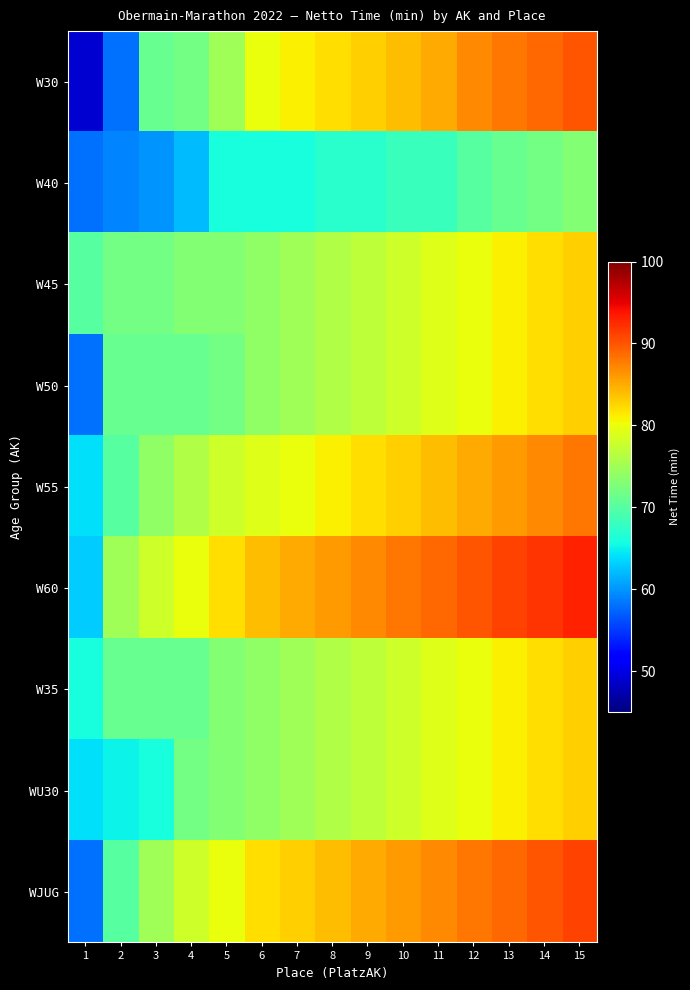

Reading left to right, list all the values displayed in this chart.

W30: 1=49	2=58	3=71	4=72	5=75	6=80	7=81	8=82	9=83	10=84	11=85	12=87	13=88	14=89	15=90
W40: 1=58	2=59	3=60	4=62	5=66	6=66	7=66	8=67	9=67	10=68	11=68	12=70	13=71	14=72	15=73
W45: 1=70	2=72	3=72	4=73	5=73	6=74	7=75	8=76	9=77	10=78	11=79	12=80	13=81	14=82	15=83
W50: 1=58	2=71	3=71	4=71	5=72	6=74	7=75	8=76	9=77	10=78	11=79	12=80	13=81	14=82	15=83
W55: 1=64	2=70	3=74	4=76	5=78	6=79	7=80	8=81	9=82	10=83	11=84	12=85	13=86	14=87	15=88
W60: 1=63	2=75	3=78	4=80	5=82	6=84	7=85	8=86	9=87	10=88	11=89	12=90	13=91	14=92	15=93
W35: 1=66	2=71	3=71	4=71	5=73	6=74	7=75	8=76	9=77	10=78	11=79	12=80	13=81	14=82	15=83
WU30: 1=64	2=65	3=66	4=72	5=73	6=74	7=75	8=76	9=77	10=78	11=79	12=80	13=81	14=82	15=83
WJUG: 1=58	2=70	3=75	4=78	5=80	6=82	7=83	8=84	9=85	10=86	11=87	12=88	13=89	14=90	15=91